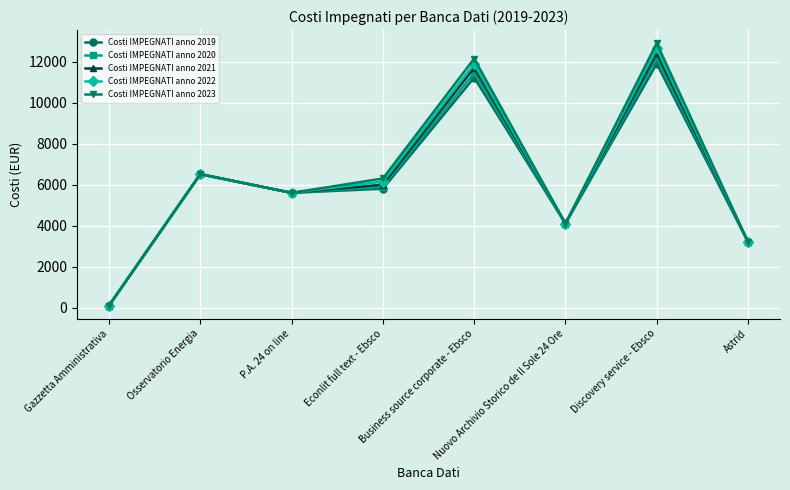

What is the difference between the maximum and minimum values in the Costi IMPEGNATI anno 2019 series?

11800